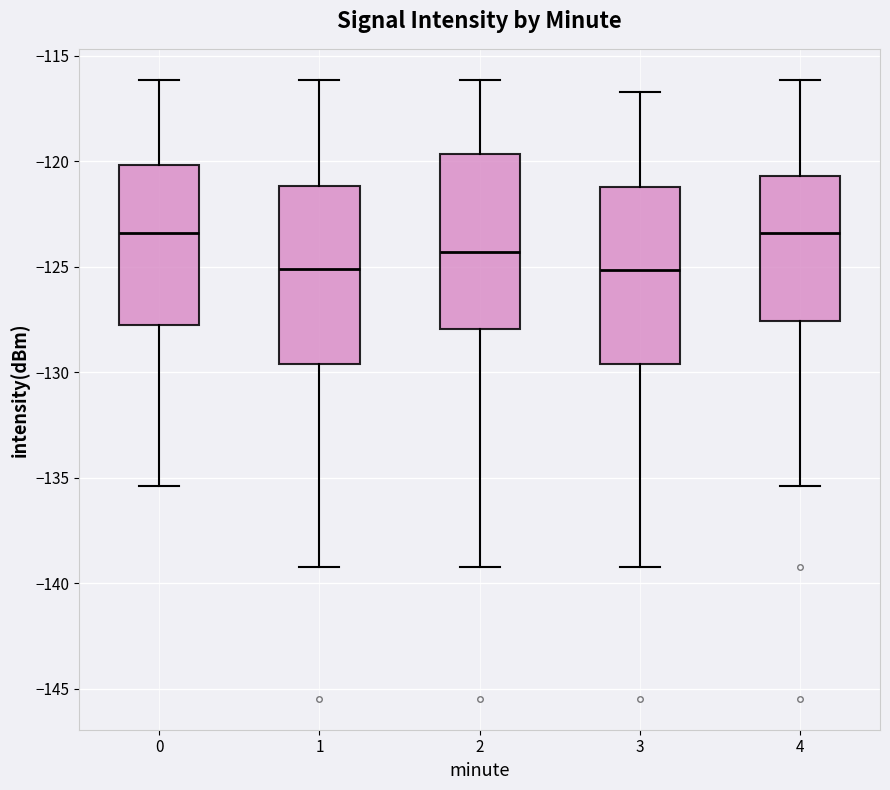

Reading left to right, read every box against the y-axis: the position of its median line, the range the box covers, and the ends of its whiskers. The values are not printed on the chart, so give them approximately, as read against the axis.

0: median -123.5, box -128.0 to -120.0, whiskers -135.5 to -116.0
1: median -125.0, box -129.5 to -121.0, whiskers -139.0 to -116.0
2: median -124.5, box -128.0 to -119.5, whiskers -139.0 to -116.0
3: median -125.0, box -129.5 to -121.0, whiskers -139.0 to -116.5
4: median -123.5, box -127.5 to -120.5, whiskers -135.5 to -116.0